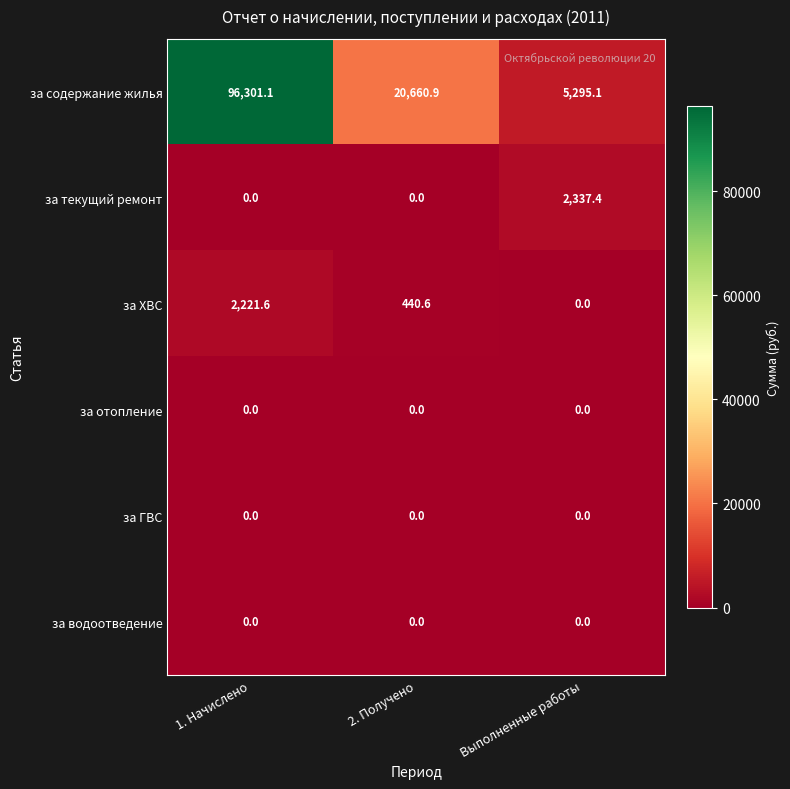

What is the total value across all series at 1. Начислено?

98522.7